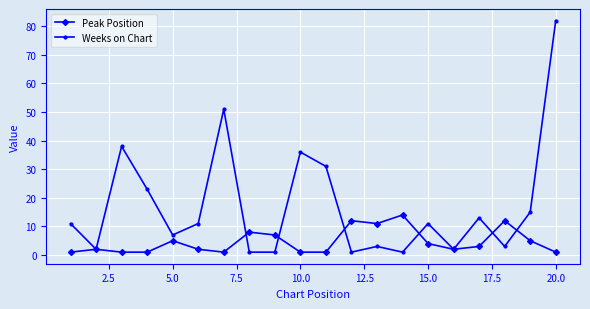

Does the chart have visible grid lines?

Yes